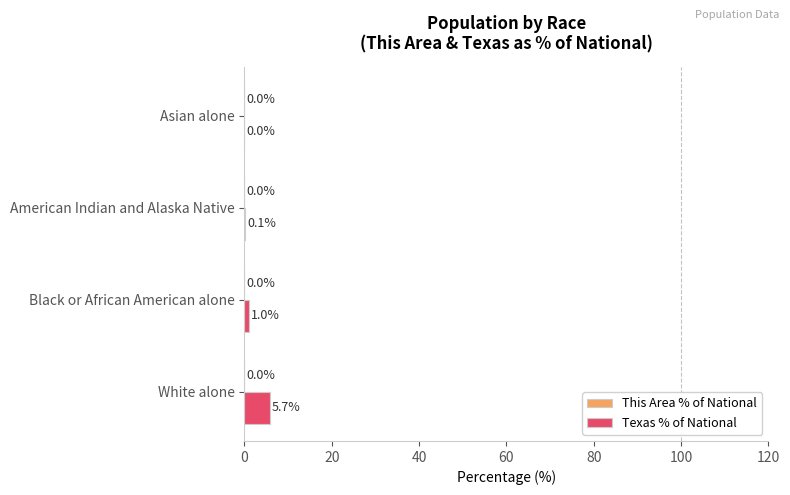

At which category is the sum across all series the highest?

White alone